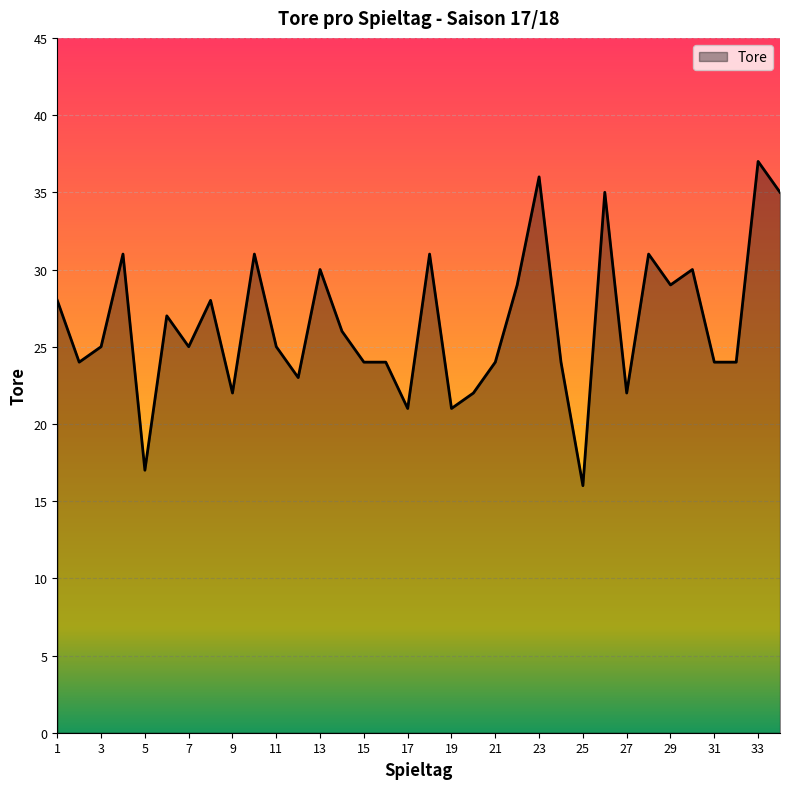

What is the minimum value shown in the chart?

16